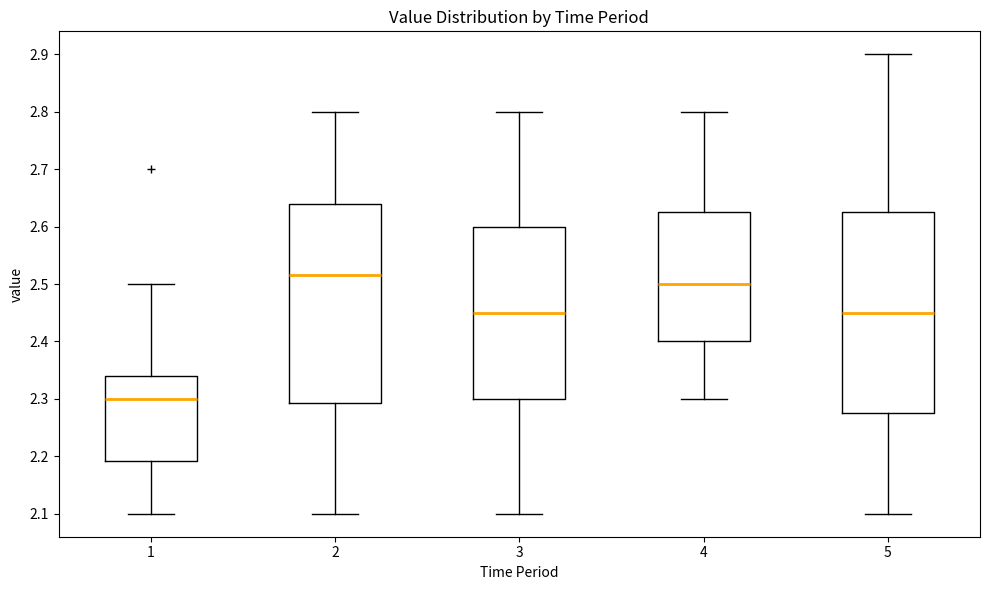

Reading left to right, transcribe this box plot: for each box, give where its median line is, the range the box spans, and where its two whiskers end, as read against the y-axis. The values are not printed on the chart, so give them approximately, as read against the axis.

1: median 2.30, box 2.19 to 2.34, whiskers 2.10 to 2.50
2: median 2.52, box 2.29 to 2.64, whiskers 2.10 to 2.80
3: median 2.45, box 2.30 to 2.60, whiskers 2.10 to 2.80
4: median 2.50, box 2.40 to 2.63, whiskers 2.30 to 2.80
5: median 2.45, box 2.28 to 2.63, whiskers 2.10 to 2.90